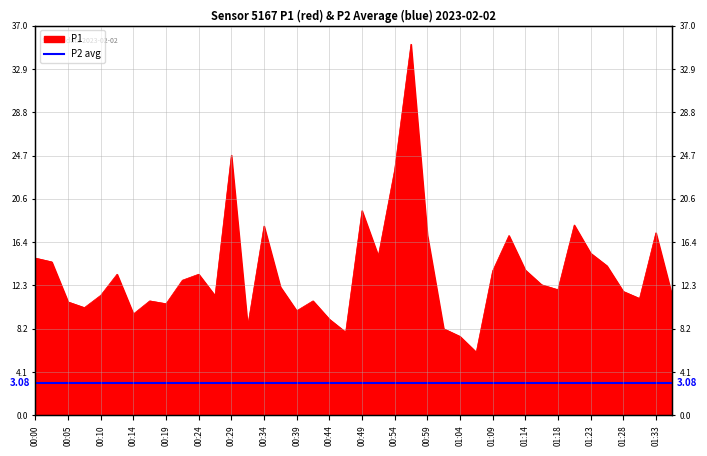

True or false: there are more than 2 points higher than both neighbors.

True